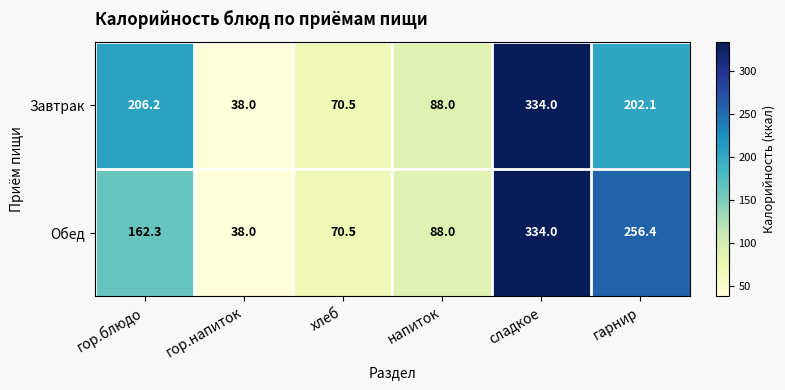

Between гор.блюдо and гарнир, which series saw the biggest shift?

Обед